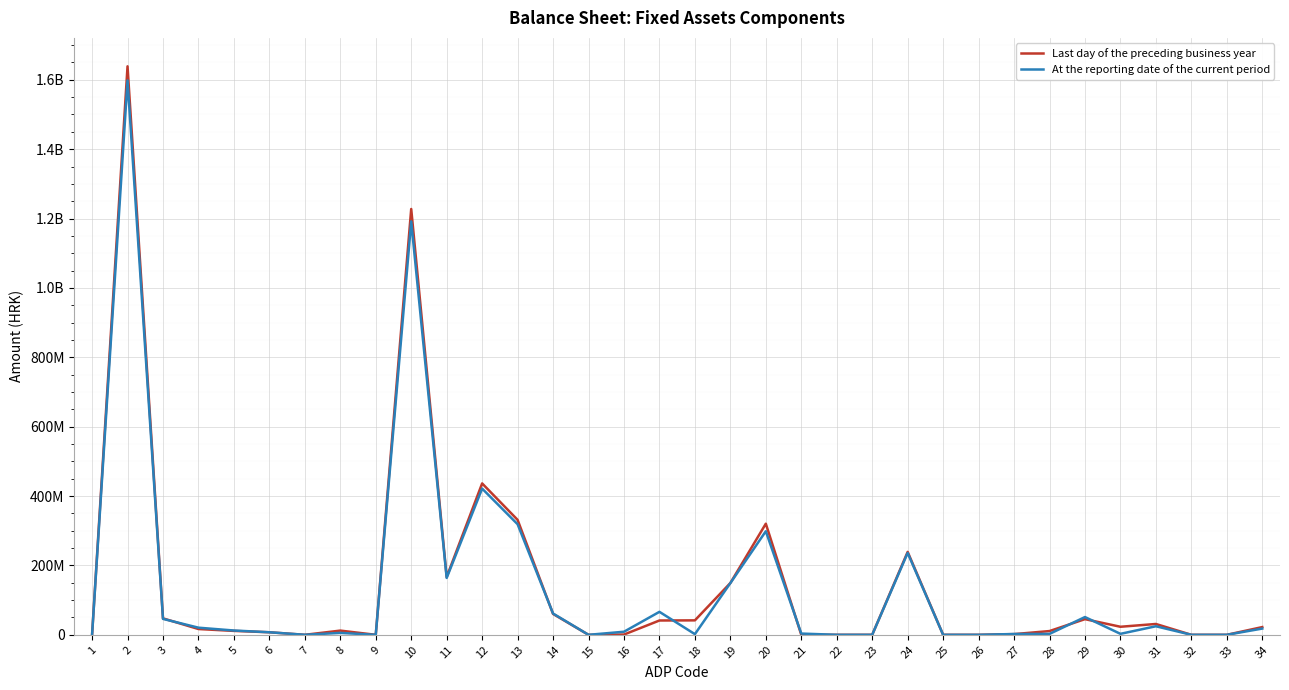

At which label does At the reporting date of the current period first exceed 8871464?

2